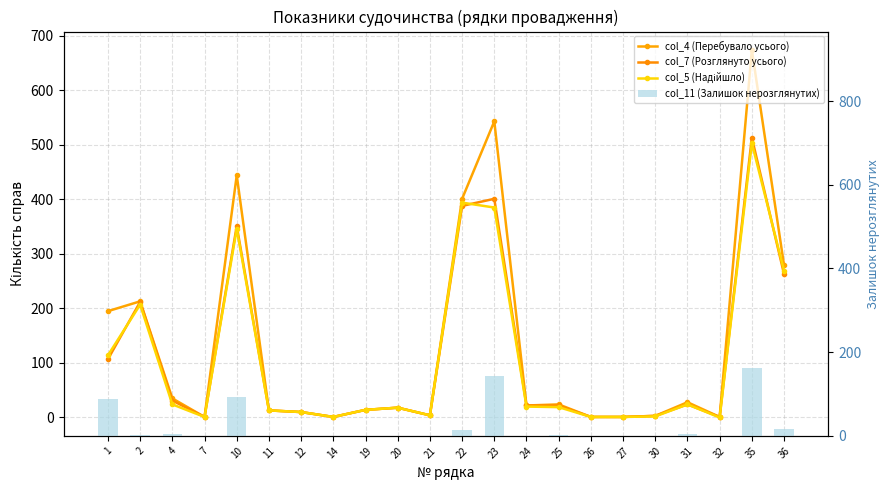

Which series has the largest total across all categories?

col_4 (Перебувало усього)